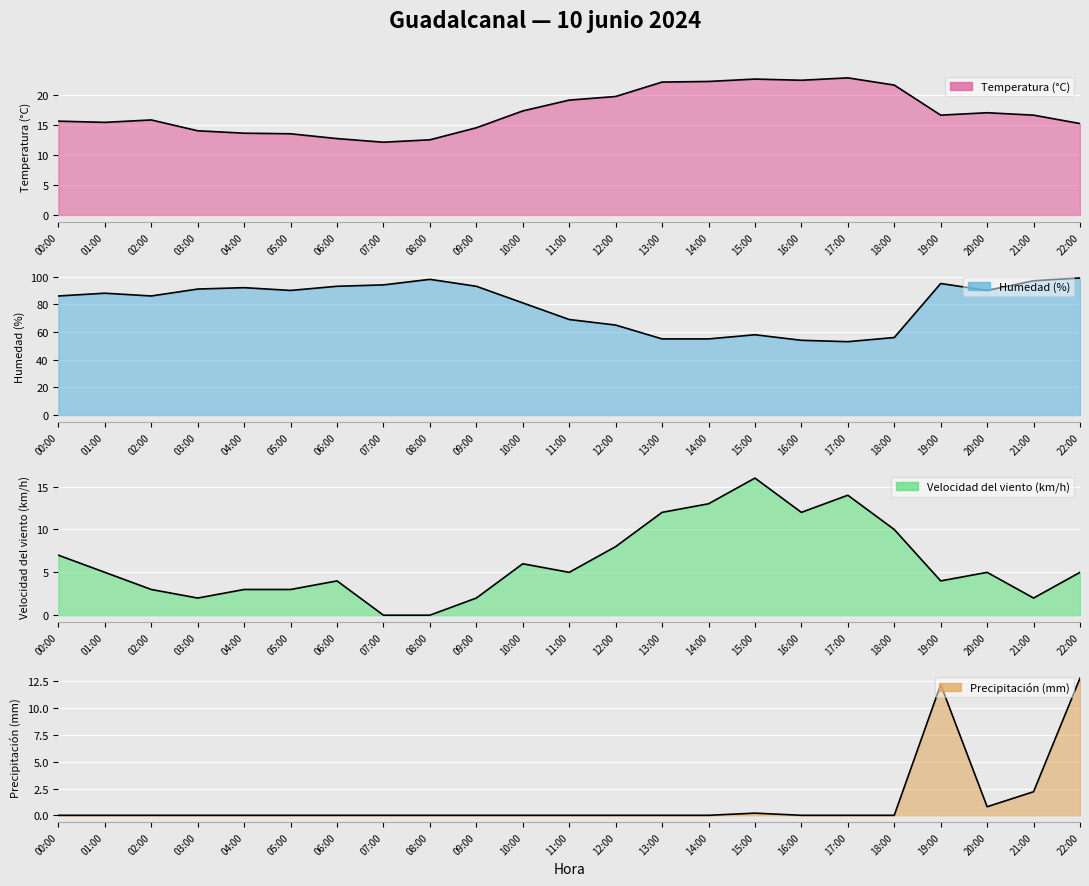

What is the average value of the Velocidad del viento (km/h) series?

6.1